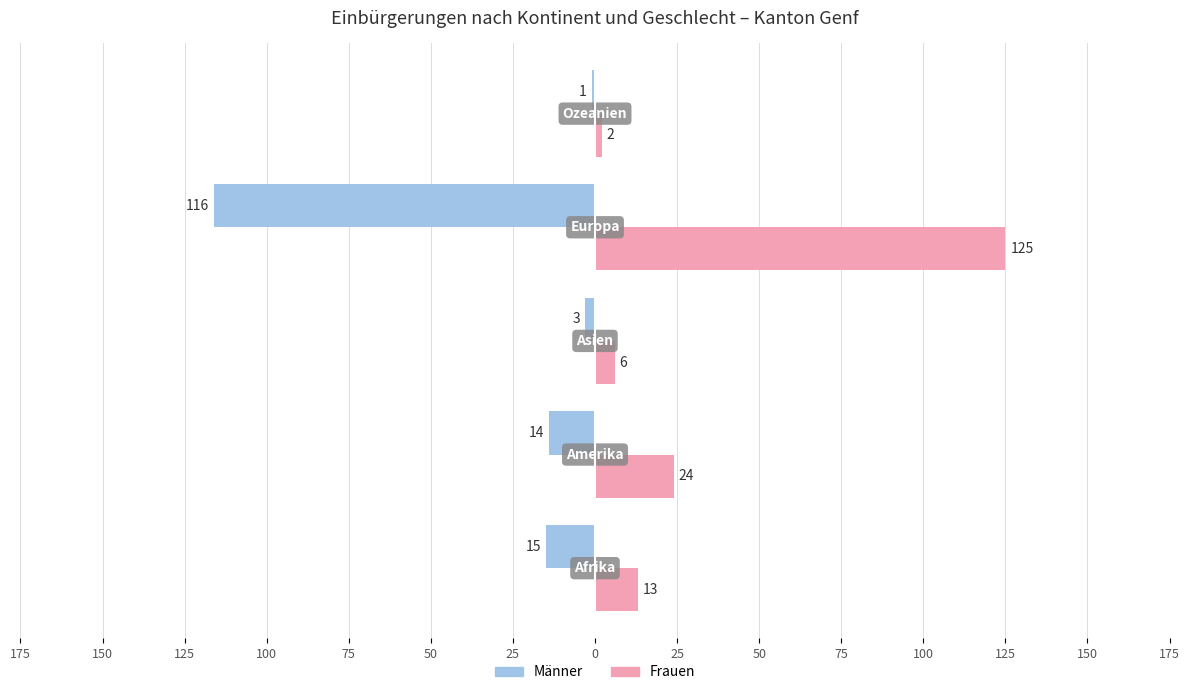

What are all the series names shown in the legend?

Männer, Frauen